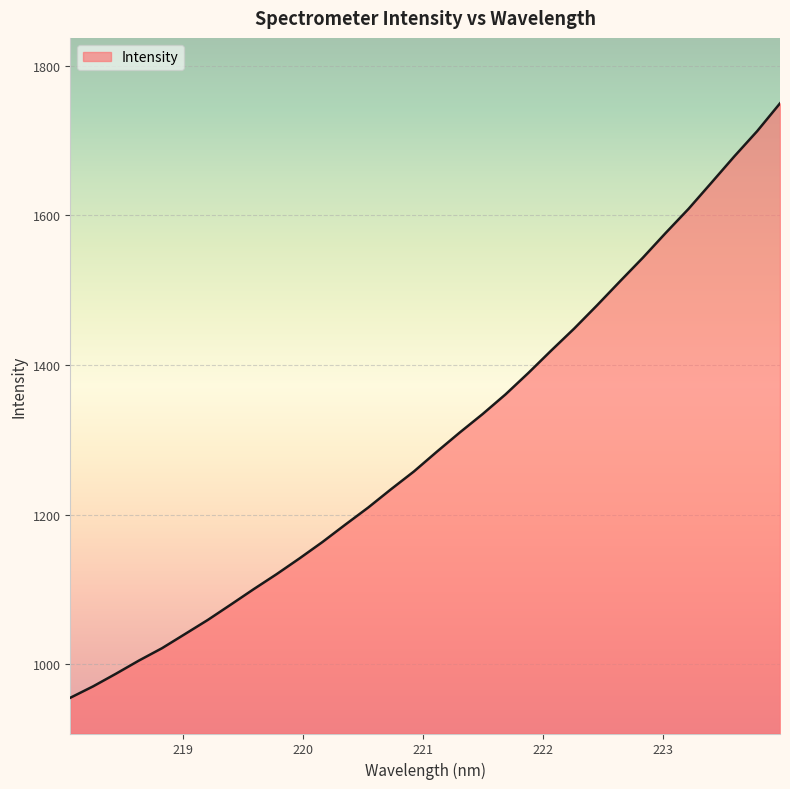

What is the minimum value shown in the chart?

955.2